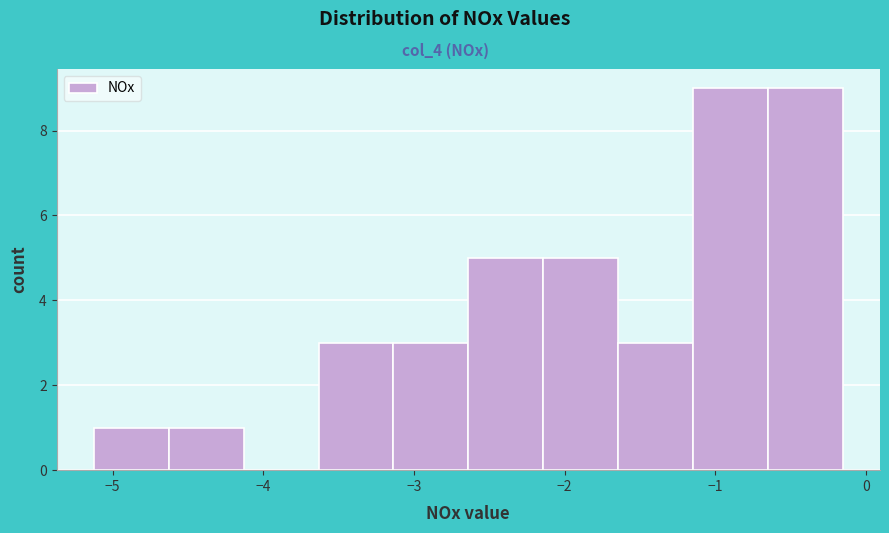

Reading left to right, list every bar in this chart as the range it spans on the x-axis followed by its height. Neither the bar edges nor the heights are printed on the chart, so give them approximately, as read against the axes.

-5.1 to -4.6: 1
-4.6 to -4.1: 1
-4.1 to -3.6: 0
-3.6 to -3.1: 3
-3.1 to -2.6: 3
-2.6 to -2.1: 5
-2.1 to -1.6: 5
-1.6 to -1.1: 3
-1.1 to -0.7: 9
-0.7 to -0.2: 9